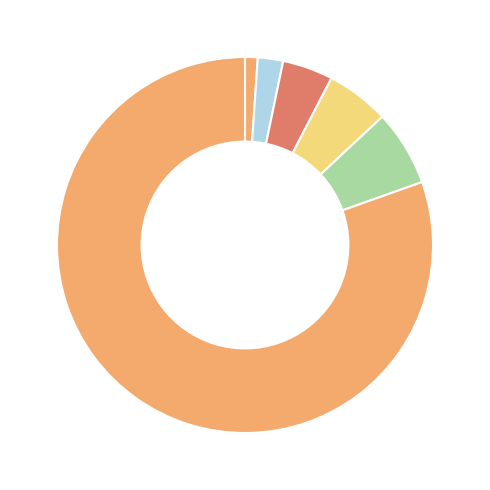

How many slices are in this pie chart?

6